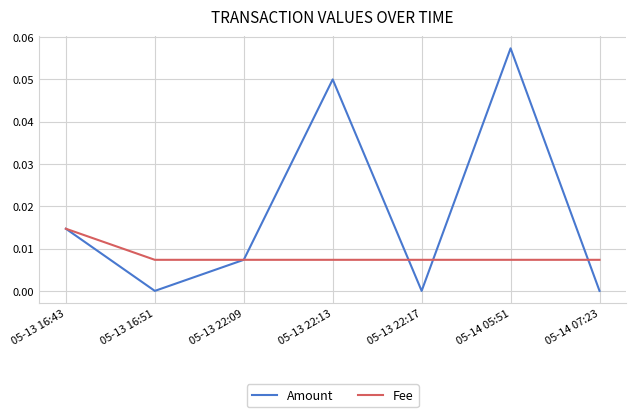

At 05-13 22:13, list the series in order from largest to smallest.

Amount, Fee